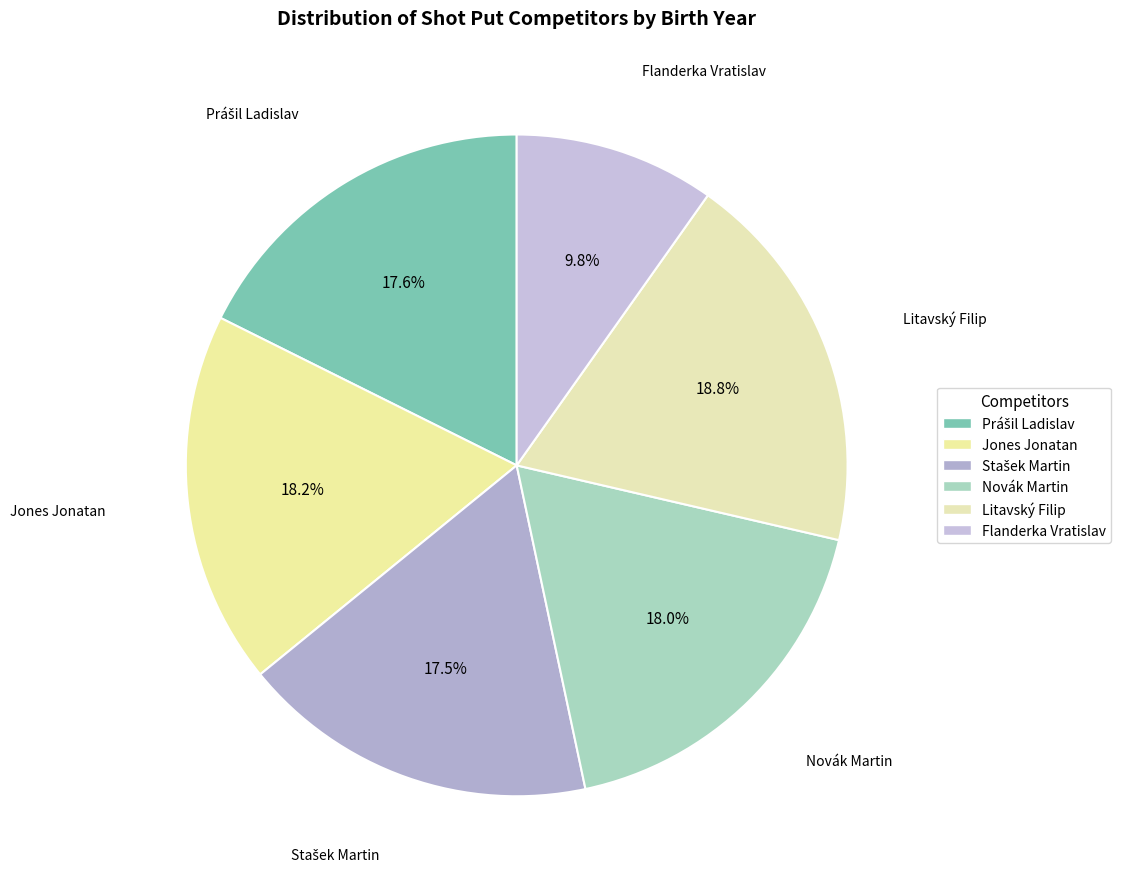

Does Novák Martin represent more than half of the total?

No